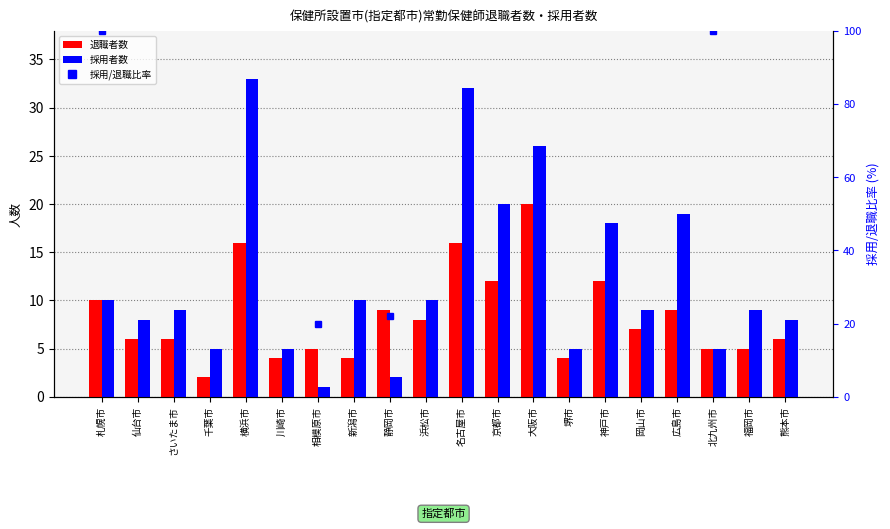

What is the average value of the 退職者数 series?

8.3